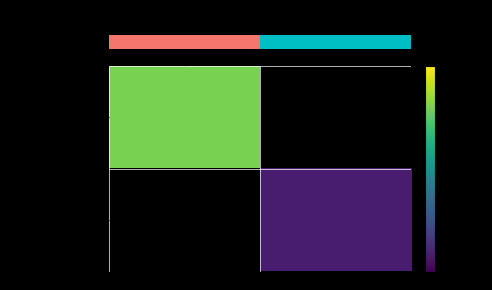

Rank the series by their maximum value, from highest to lowest.

row_0, row_1